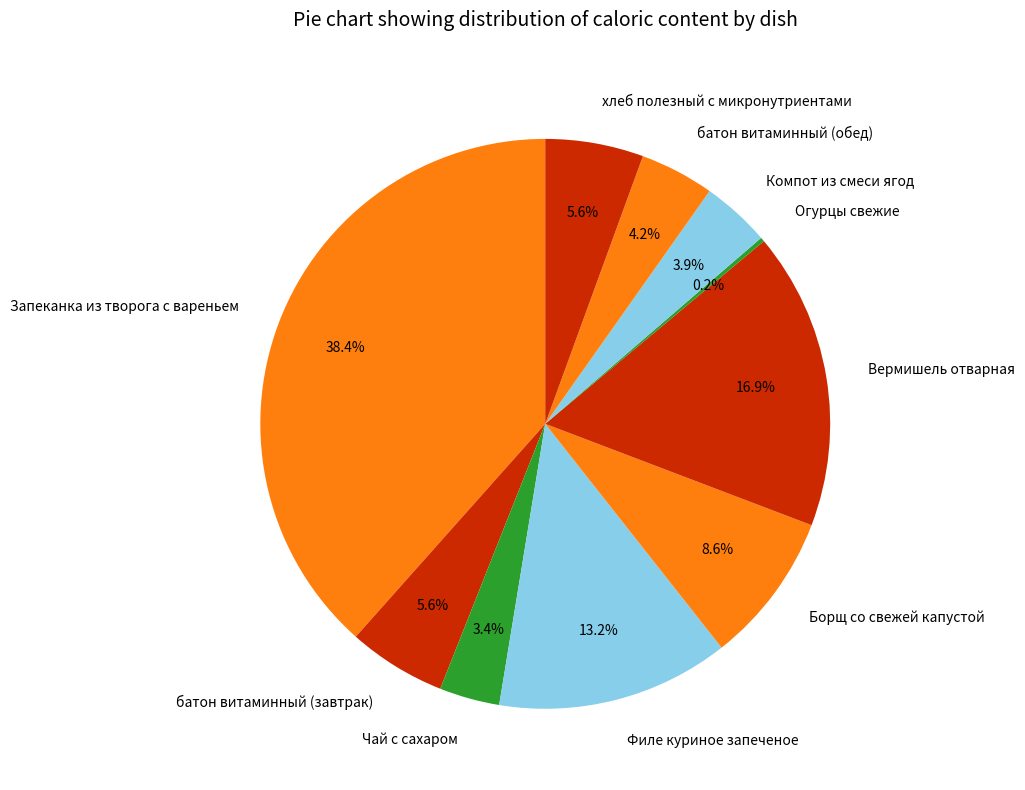

To the nearest percent, what is the combined percentage of хлеб полезный с микронутриентами and Филе куриное запеченое?

19%